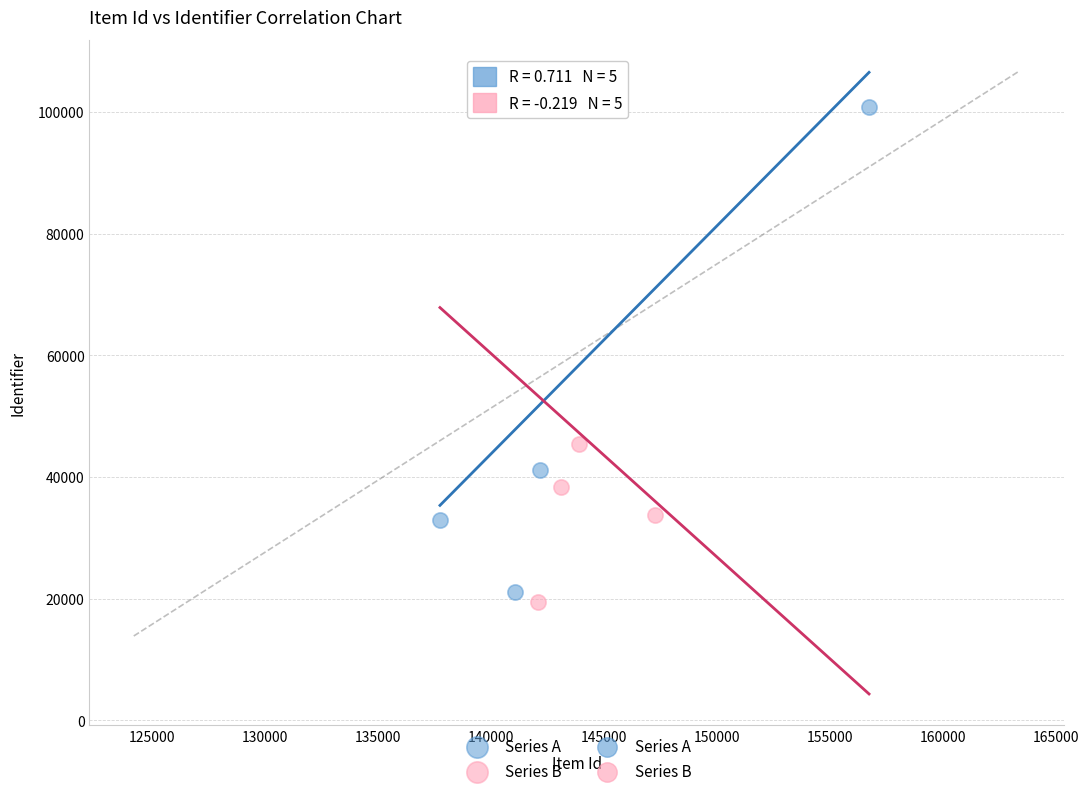

Which series reaches the minimum Y coordinate?

Series B